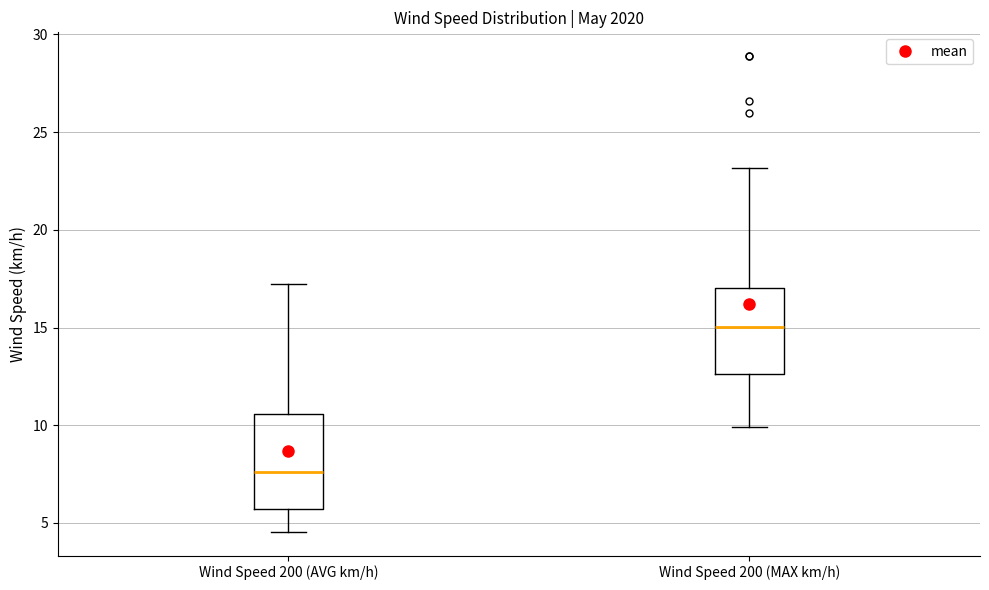

Where is the upper edge of the box for Wind Speed 200 (MAX km/h) on the y-axis? The values are not printed on the chart, so give them approximately, as read against the axis.

17.0